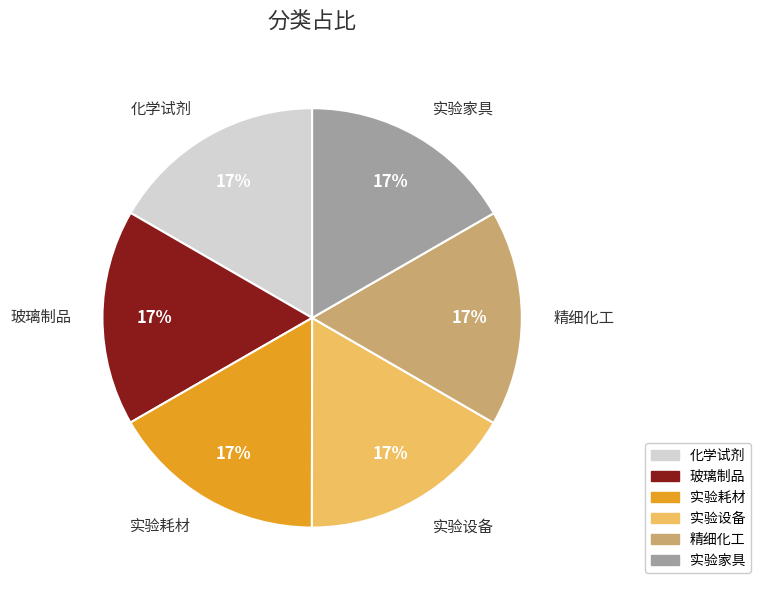

To the nearest percent, what portion does 玻璃制品 represent?

17%